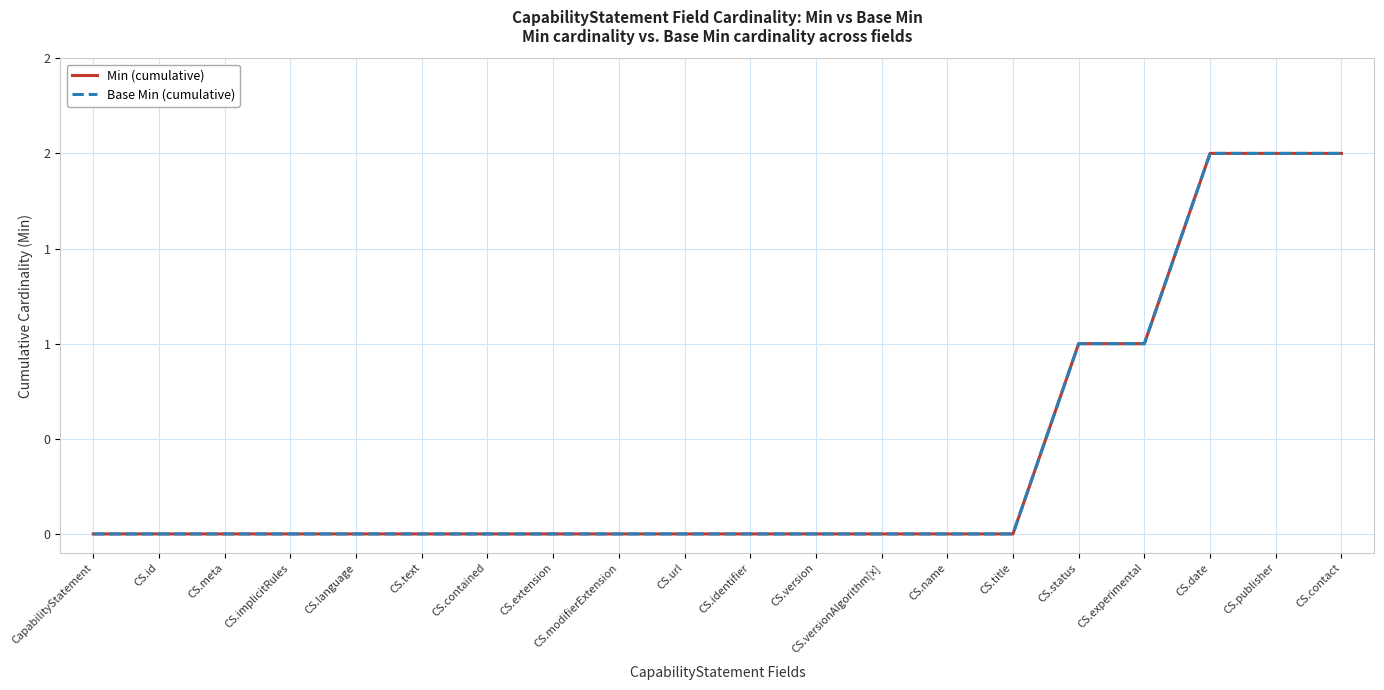

Which series has the largest total across all categories?

Min (cumulative)